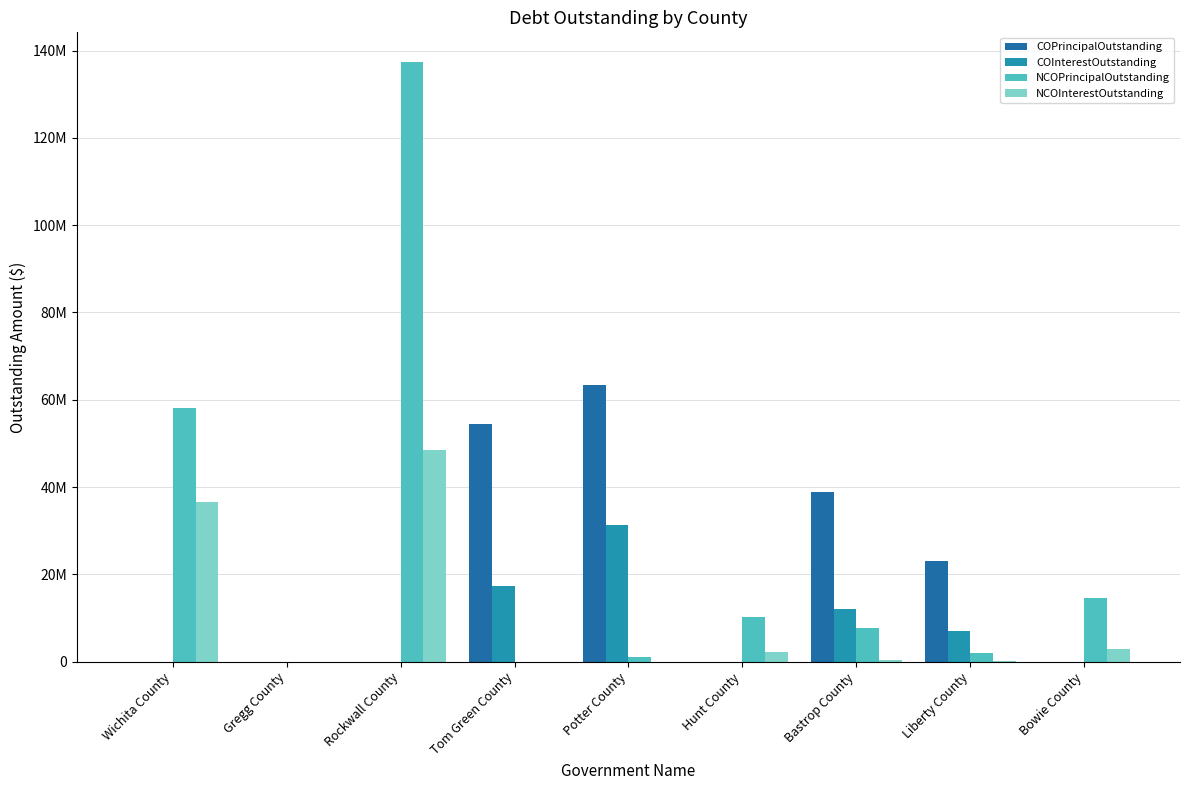

True or false: COInterestOutstanding has a value of -20116963.9 at Wichita County.

False